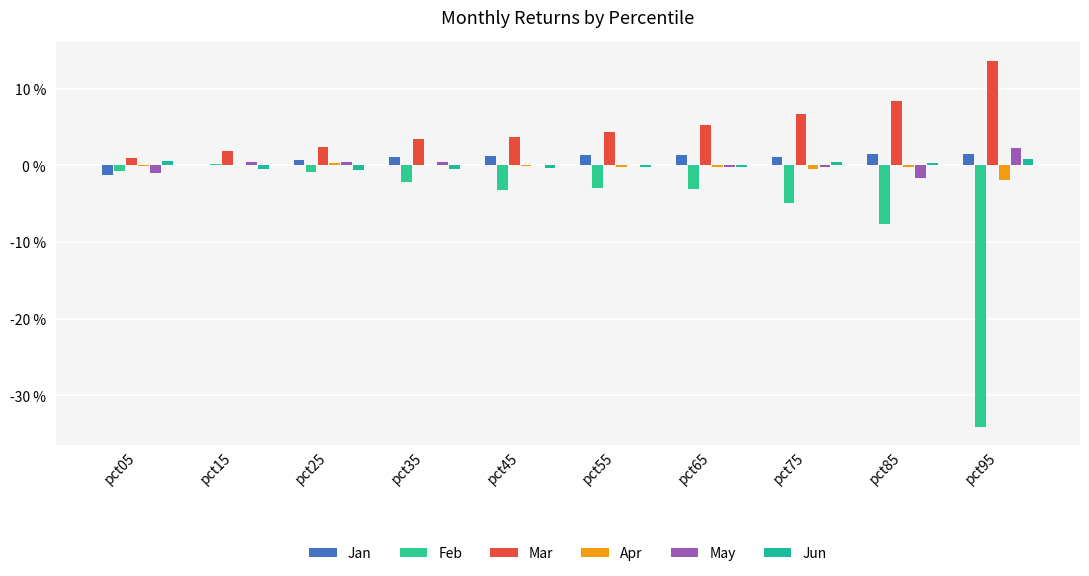

Are the bars horizontal?

No